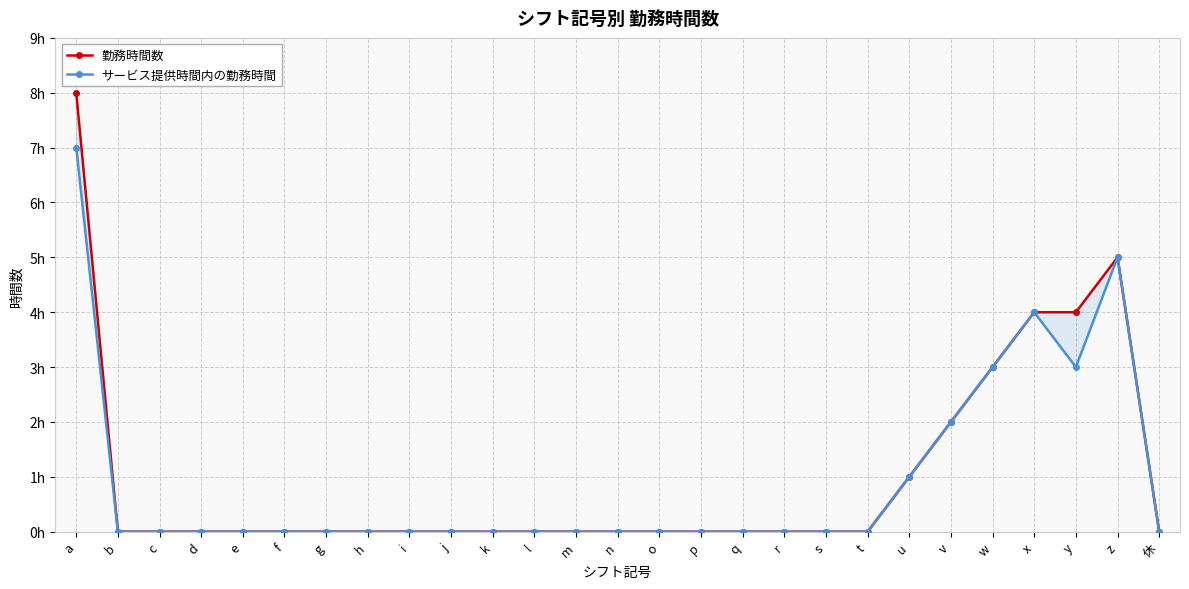

The サービス提供時間内の勤務時間 series shows 0 at g. True or false?

True